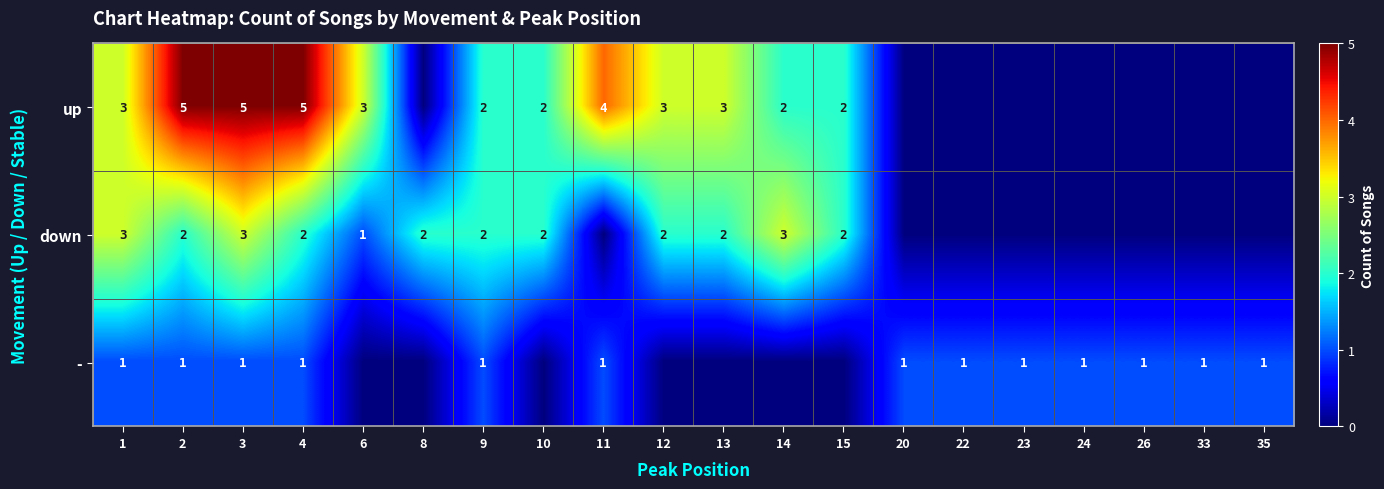

Which has a higher value, 1 or 6?

1